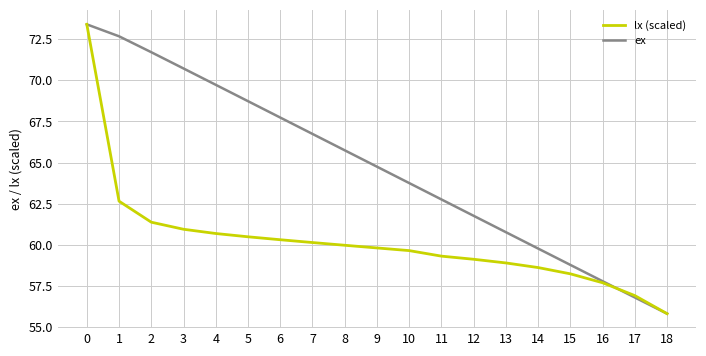

The value of lx (scaled) at 15 is 58.2. True or false?

True